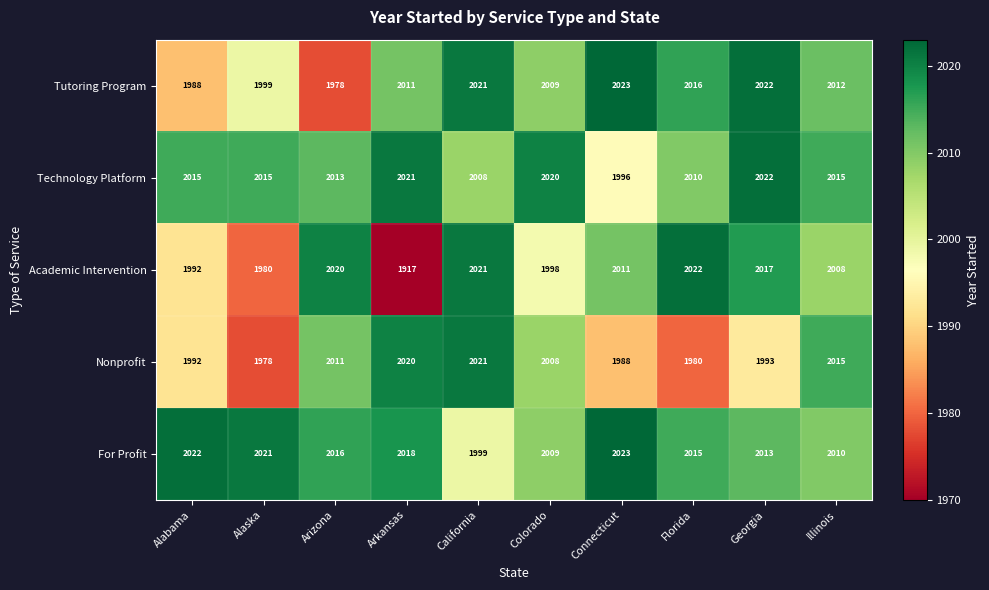

Which series has the largest total across all categories?

For Profit